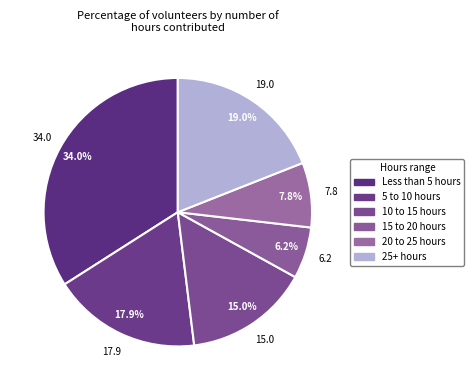

What is the change in value from 10 to 15 hours to 15 to 20 hours?

-8.8